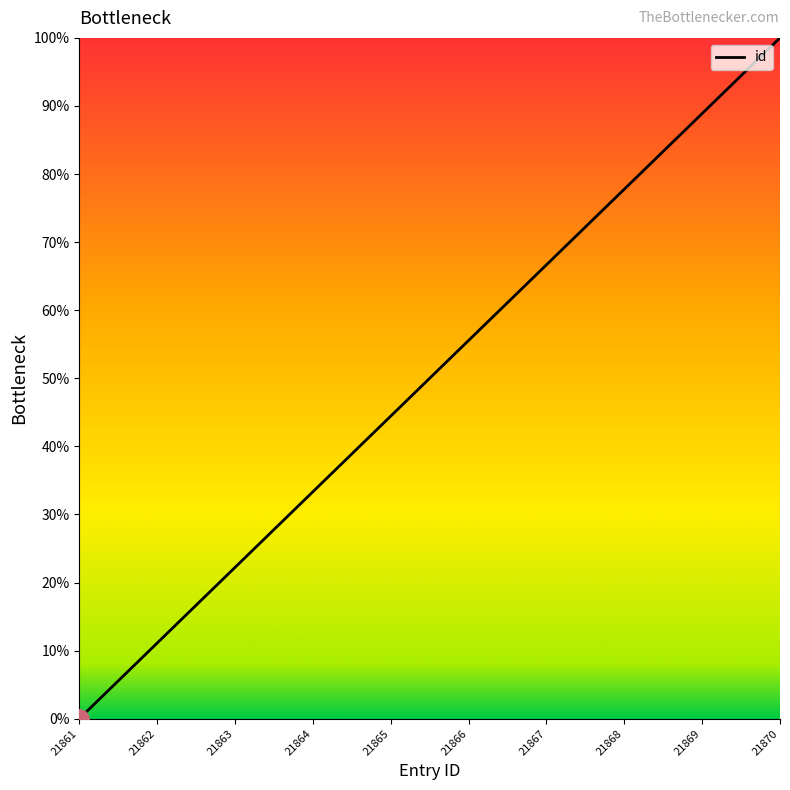

Rank the categories by value from highest to lowest.

21870, 21869, 21868, 21867, 21866, 21865, 21864, 21863, 21862, 21861